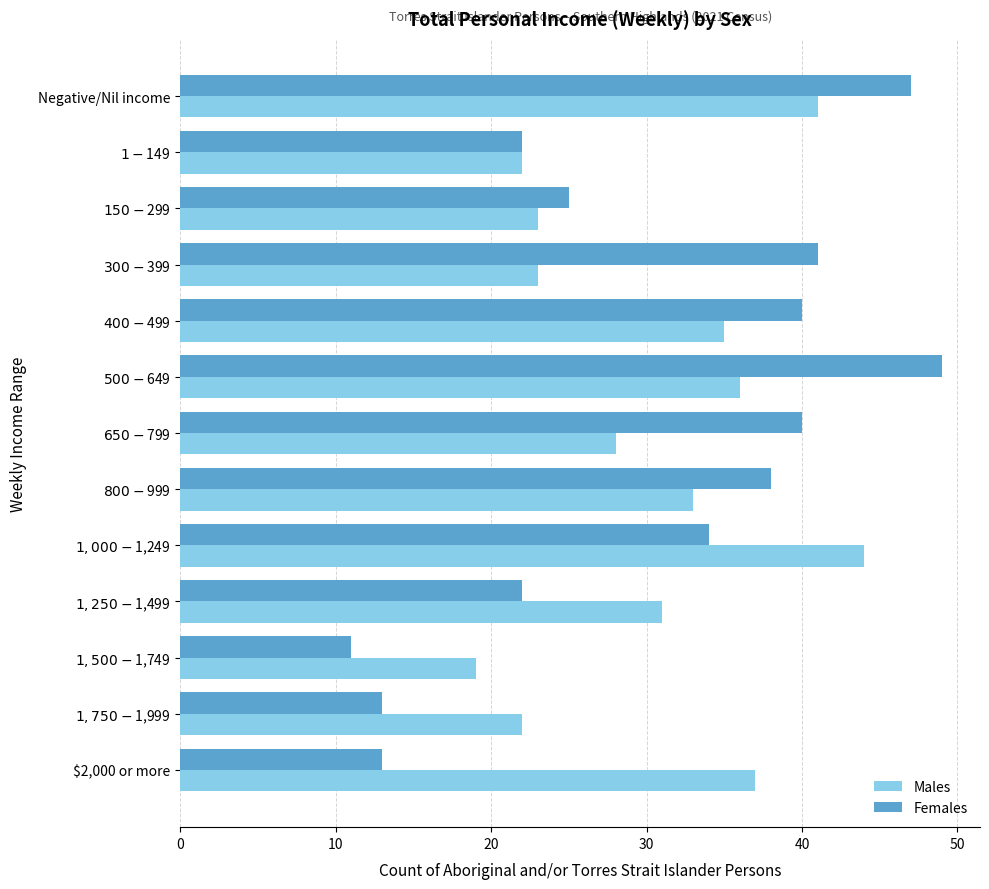

Which series has the largest range (max minus min)?

Females